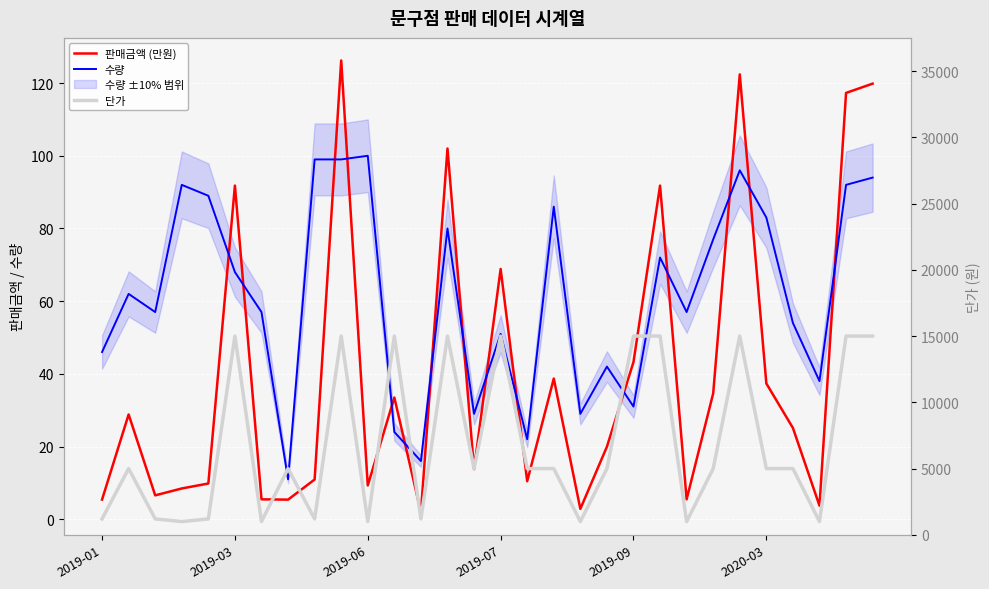

Where is 수량 nearest to the value 55?

26